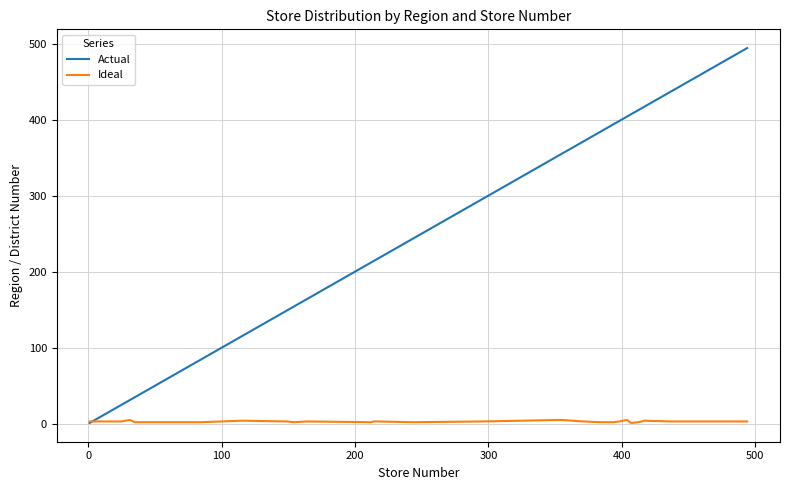

Rank the series by their maximum value, from highest to lowest.

Actual, Ideal